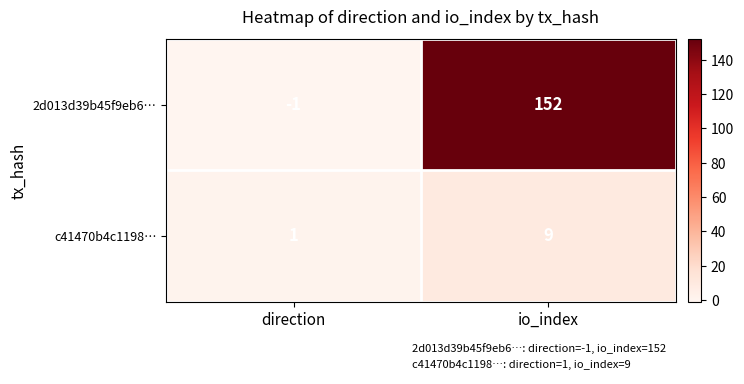

Which series has the largest total across all categories?

2d013d39b45f9eb6…